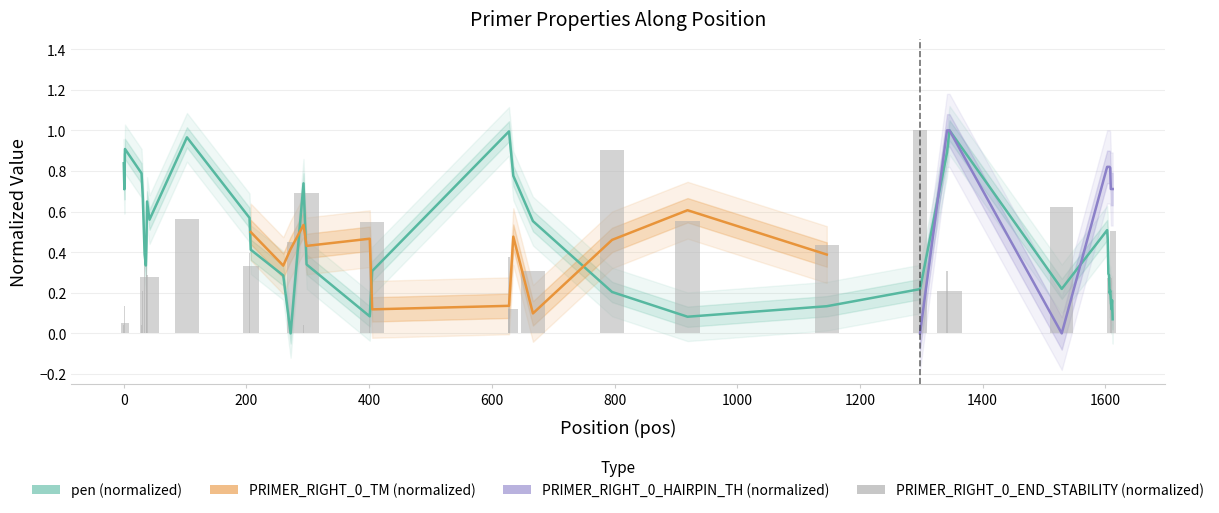

What is the difference between the highest and lowest values at 1400?

0.1